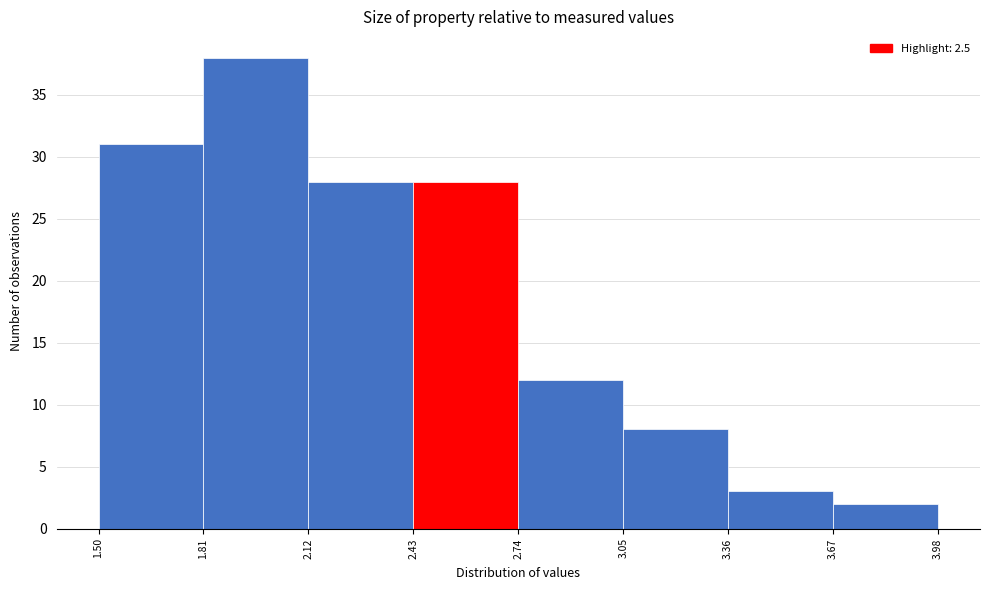

Over which range of the x-axis is the bar tallest?

1.81 to 2.12